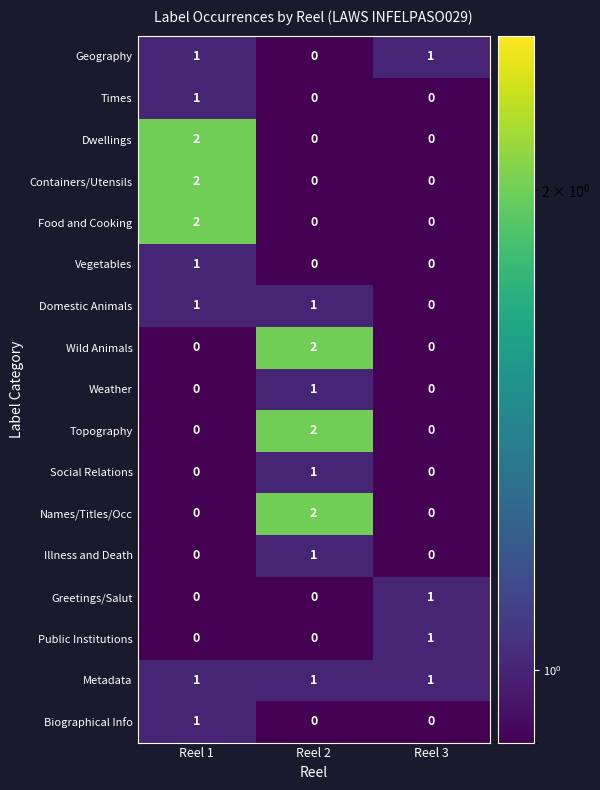

Is it true that Times equals 0 at Reel 2?

True